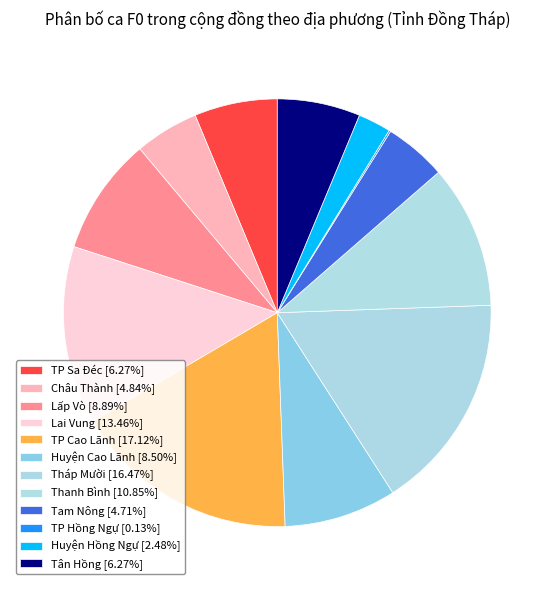

Which slice is the smallest?

TP Hồng Ngự